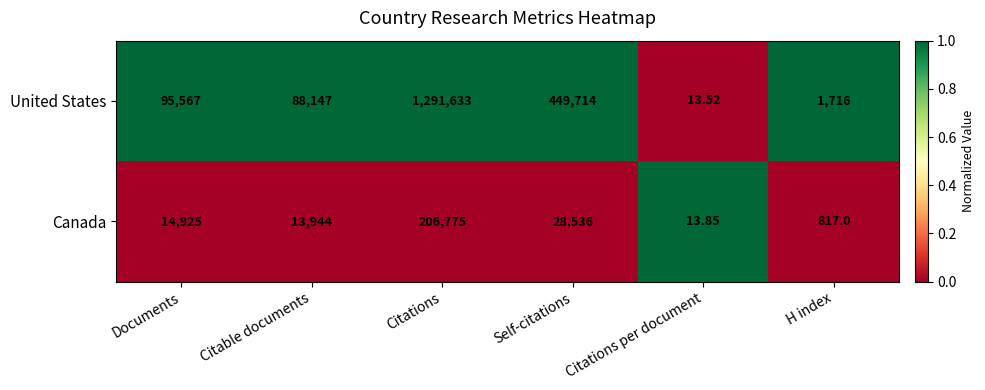

At Citations, list the series in order from smallest to largest.

Canada, United States